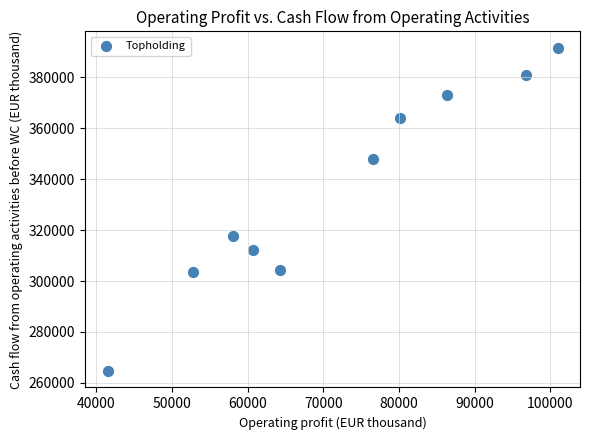

What is the range of Y values (max minus min)?

127014.2